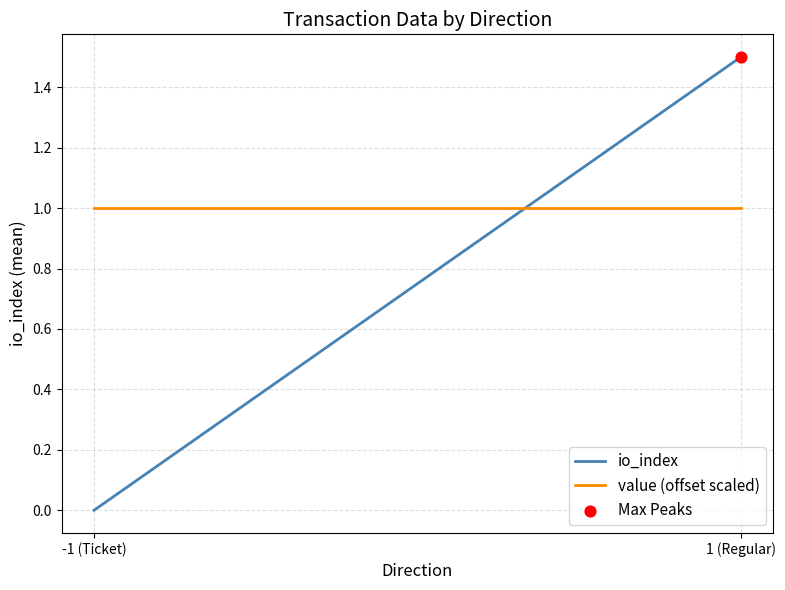

Which series reaches the maximum Y coordinate?

io_index